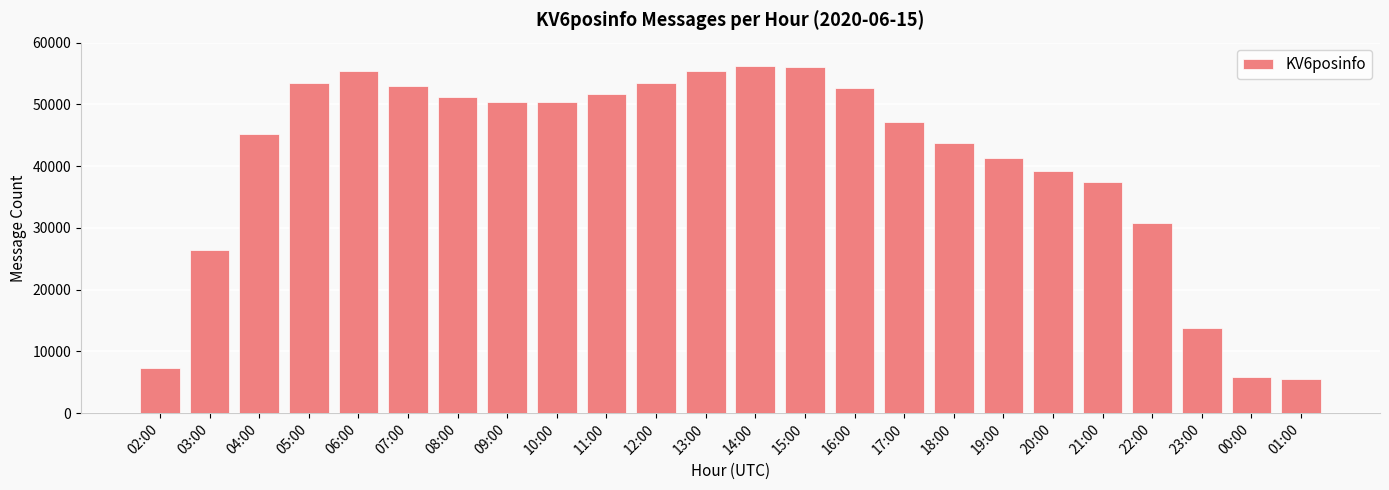

Between 14:00 and 01:00, which is larger?

14:00